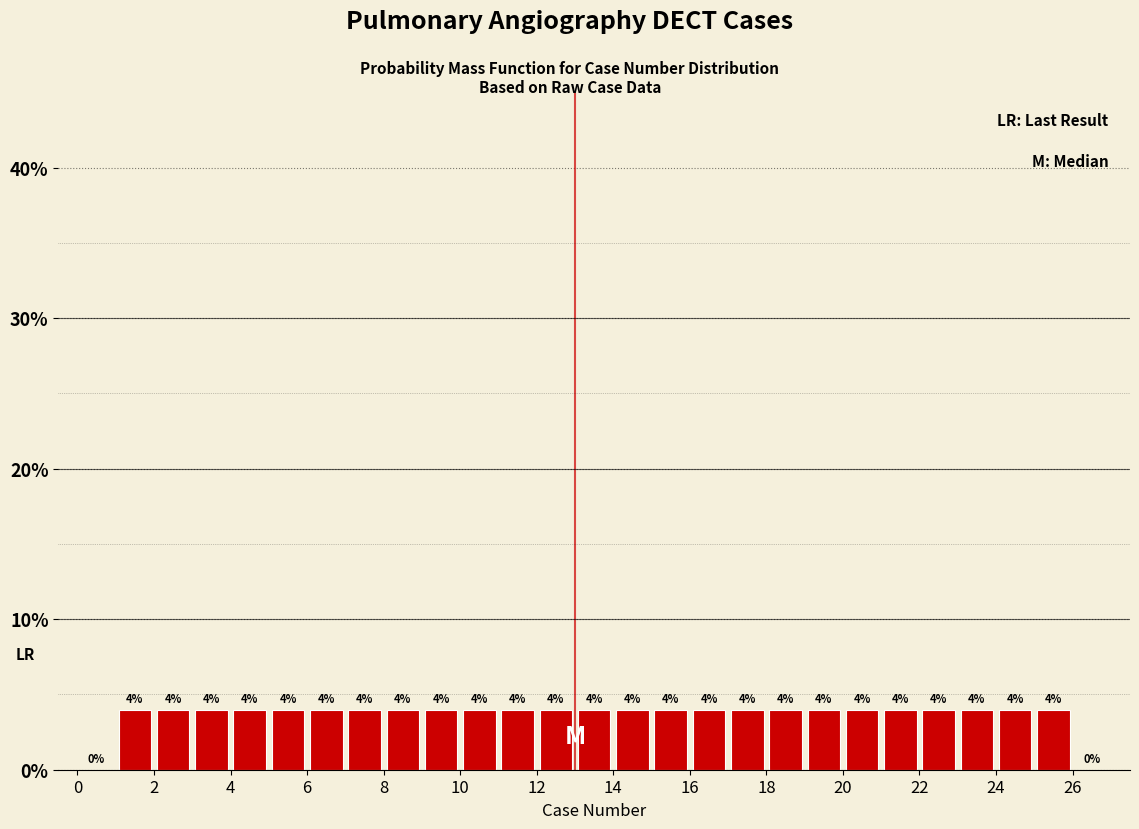

Reading left to right, list every bar in this chart as the range it spans on the x-axis followed by its height.

0 to 1: 0
1 to 2: 4
2 to 3: 4
3 to 4: 4
4 to 5: 4
5 to 6: 4
6 to 7: 4
7 to 8: 4
8 to 9: 4
9 to 10: 4
10 to 11: 4
11 to 12: 4
12 to 13: 4
13 to 14: 4
14 to 15: 4
15 to 16: 4
16 to 17: 4
17 to 18: 4
18 to 19: 4
19 to 20: 4
20 to 21: 4
21 to 22: 4
22 to 23: 4
23 to 24: 4
24 to 25: 4
25 to 26: 4
26 to 27: 0